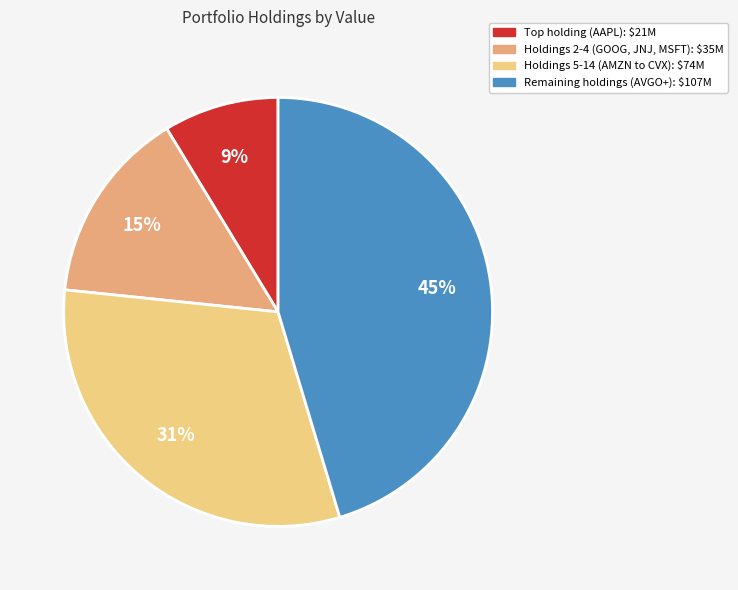

To the nearest percent, what is the average slice percentage?

25%